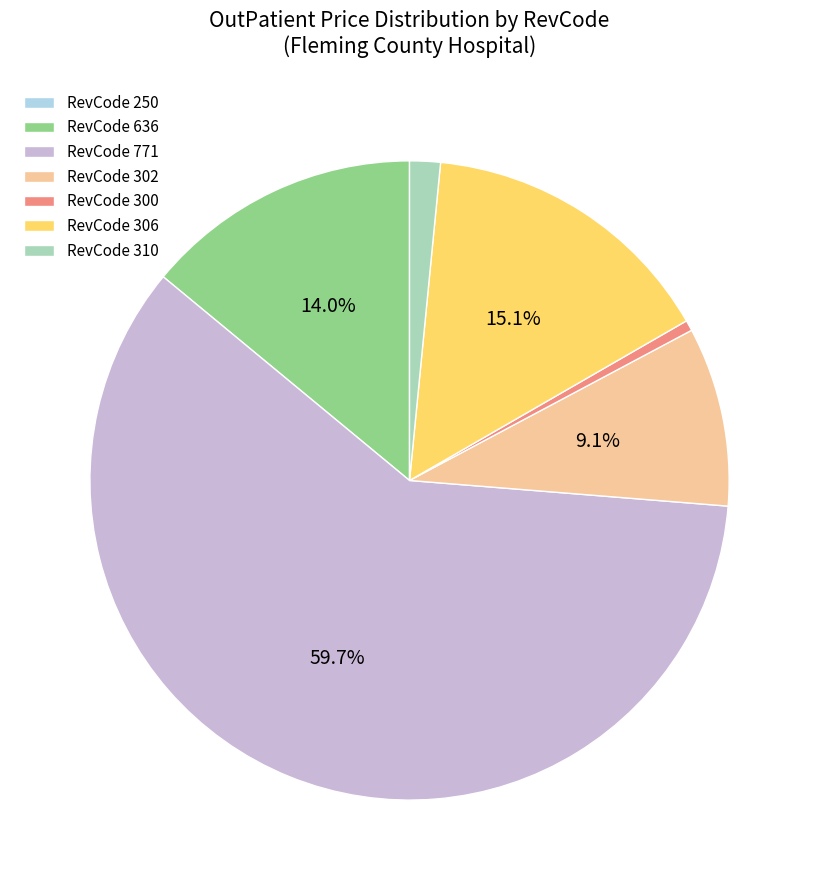

What percentage do RevCode 306 and RevCode 302 together represent?

24.2%